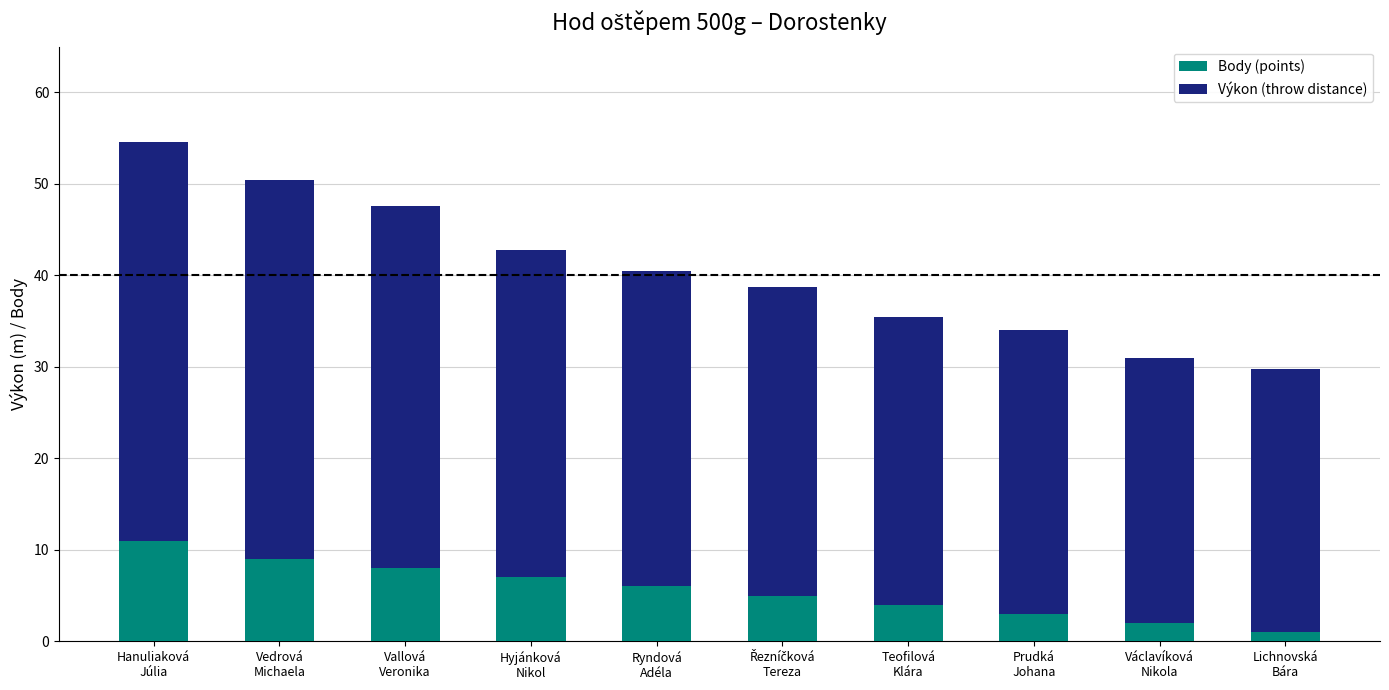

What is the average value of the Body (points) series?

5.6